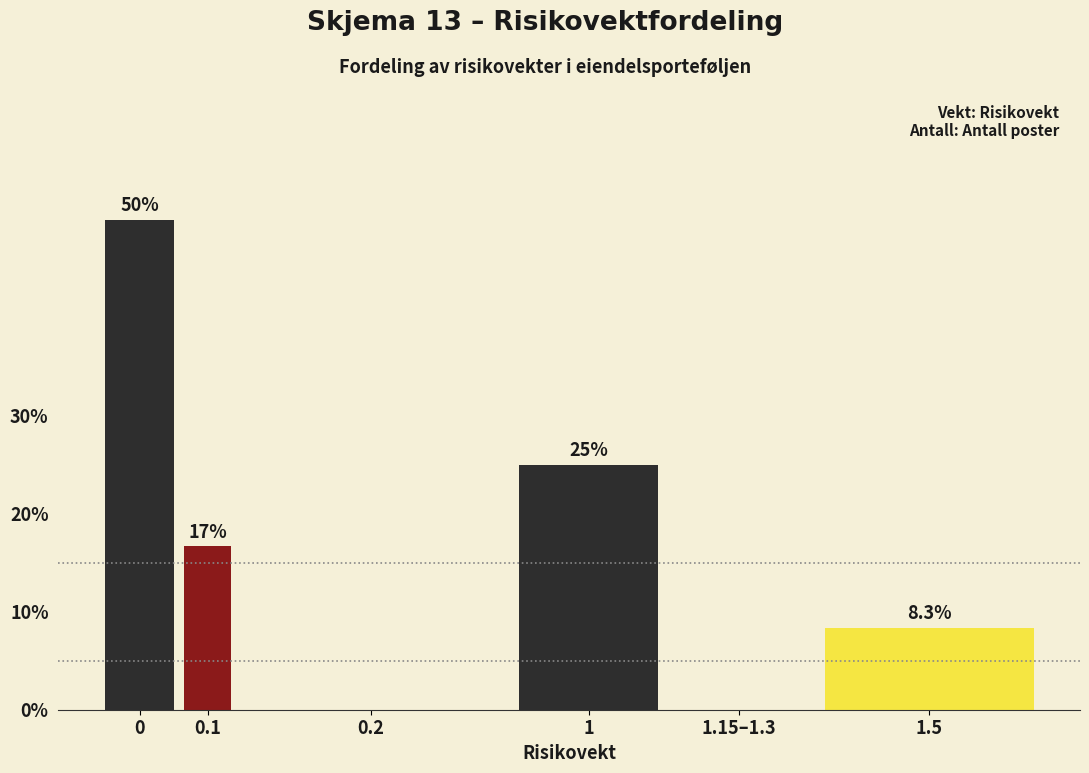

Reading left to right, what are all the values shown in this chart?

0=50.0	0.1=16.7	0.2=0.0	1=25.0	1.15–1.3=0.0	1.5=8.3